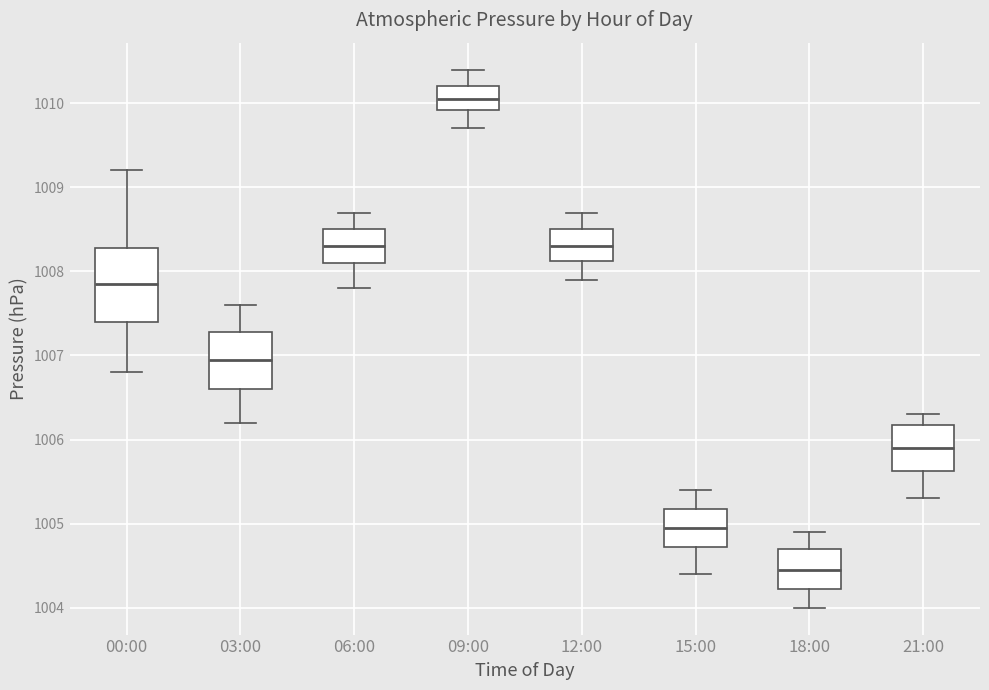

Which box has the lowest median line?

18:00